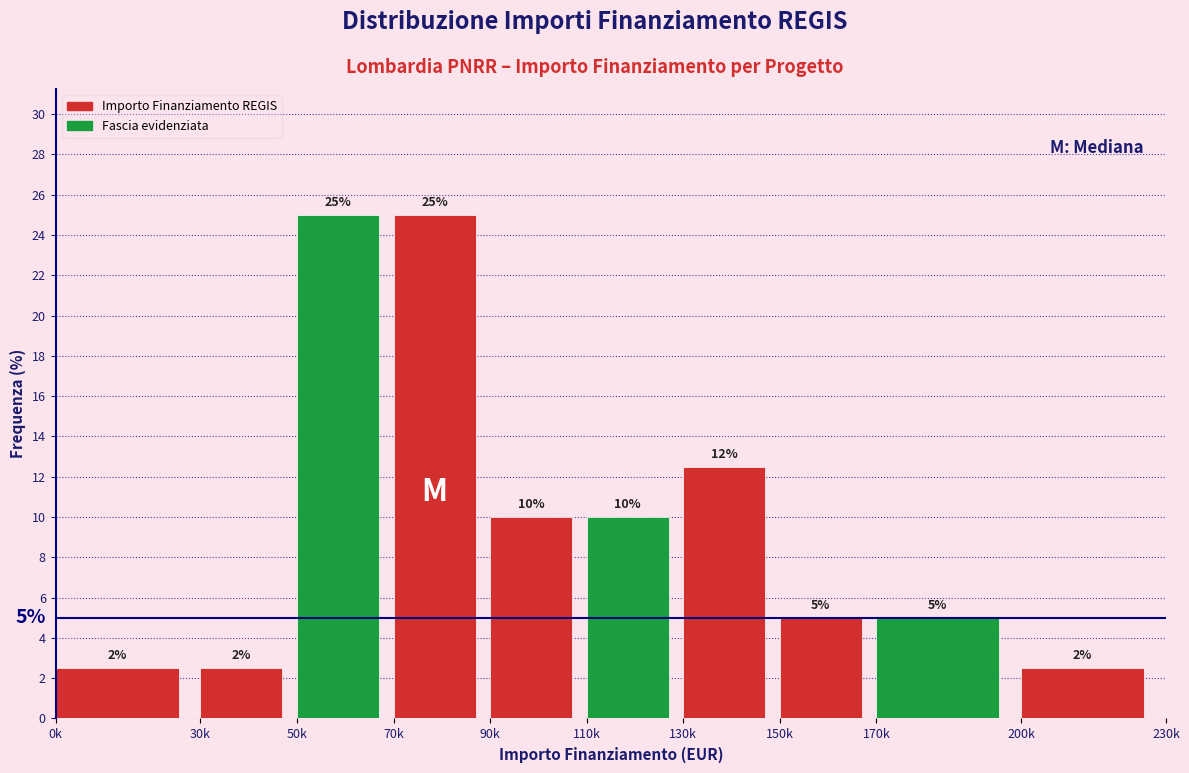

What position from the right is 0k?

10